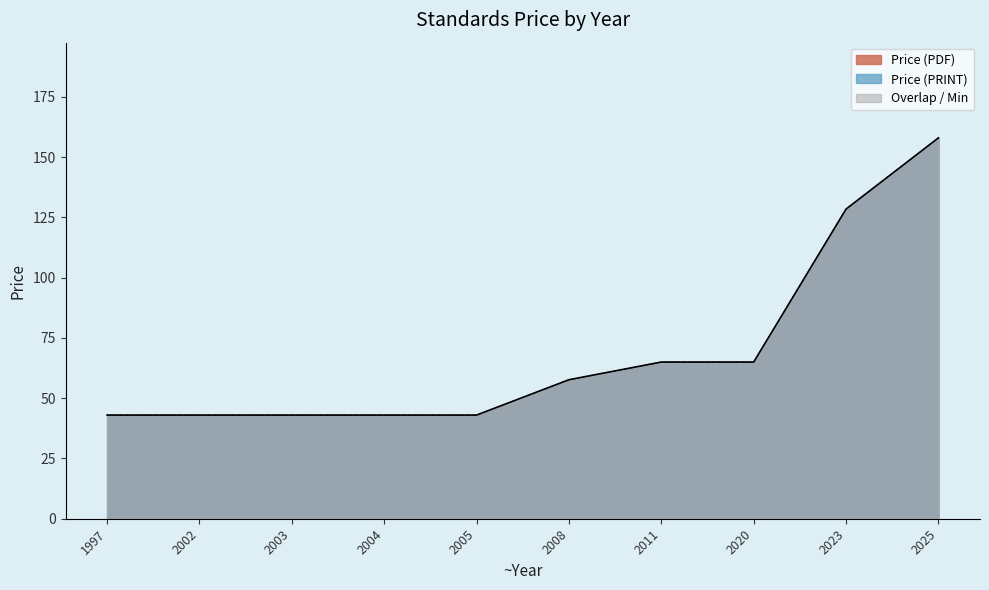

Does the chart display data point markers on the line(s)?

No